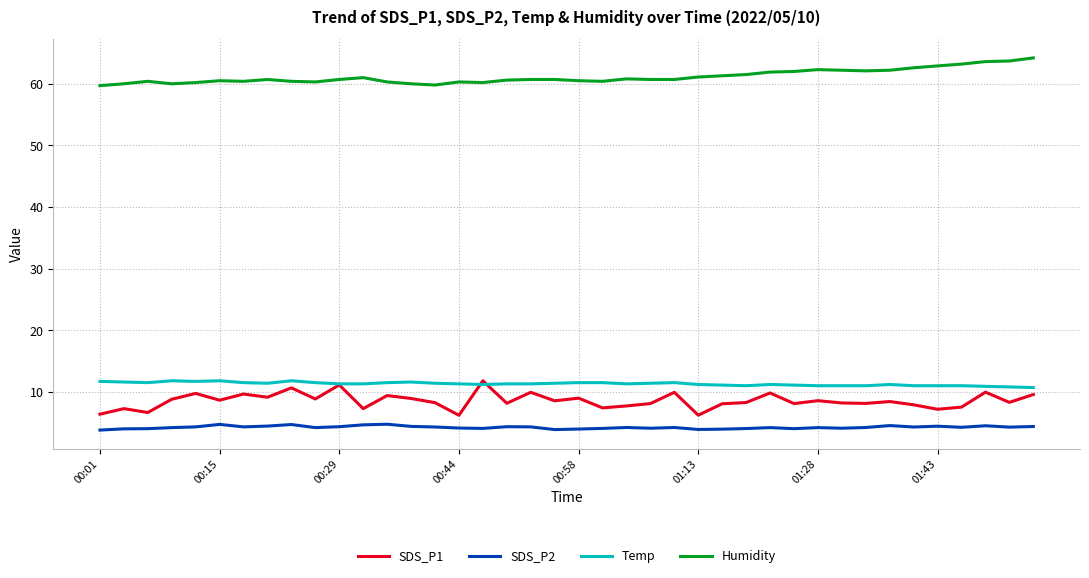

What is the maximum value for SDS_P1?

11.8